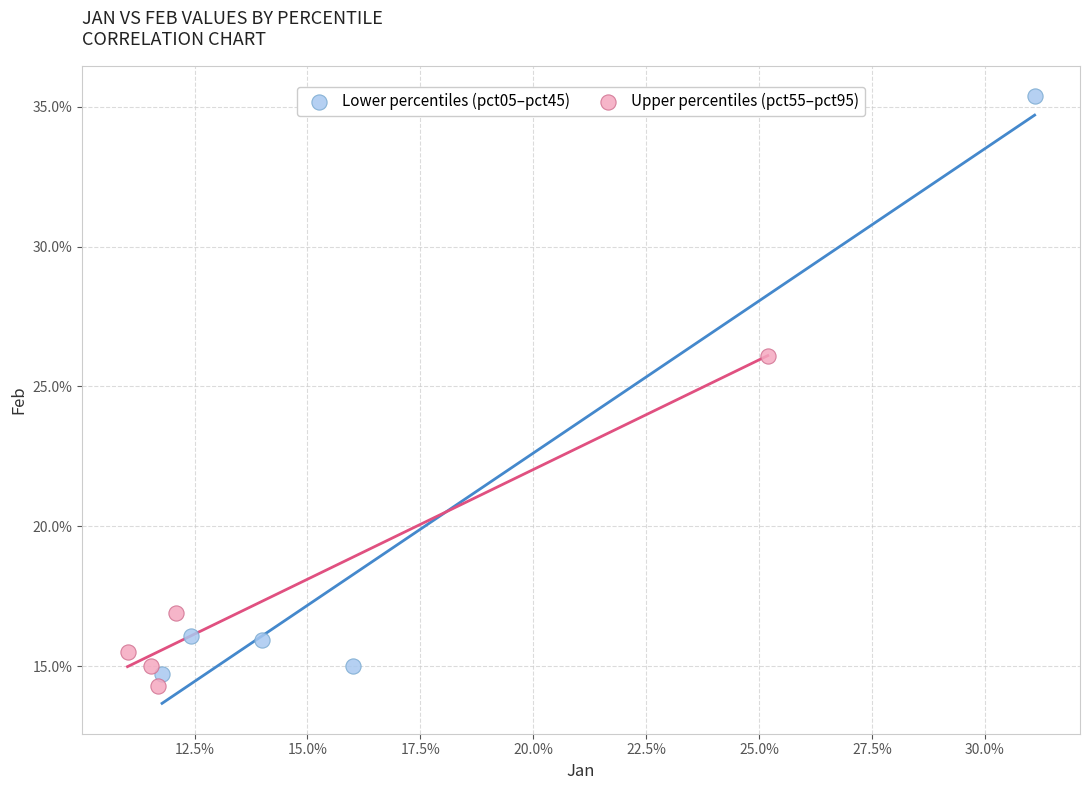

Which series has the widest spread of Y values?

Lower percentiles (pct05–pct45)